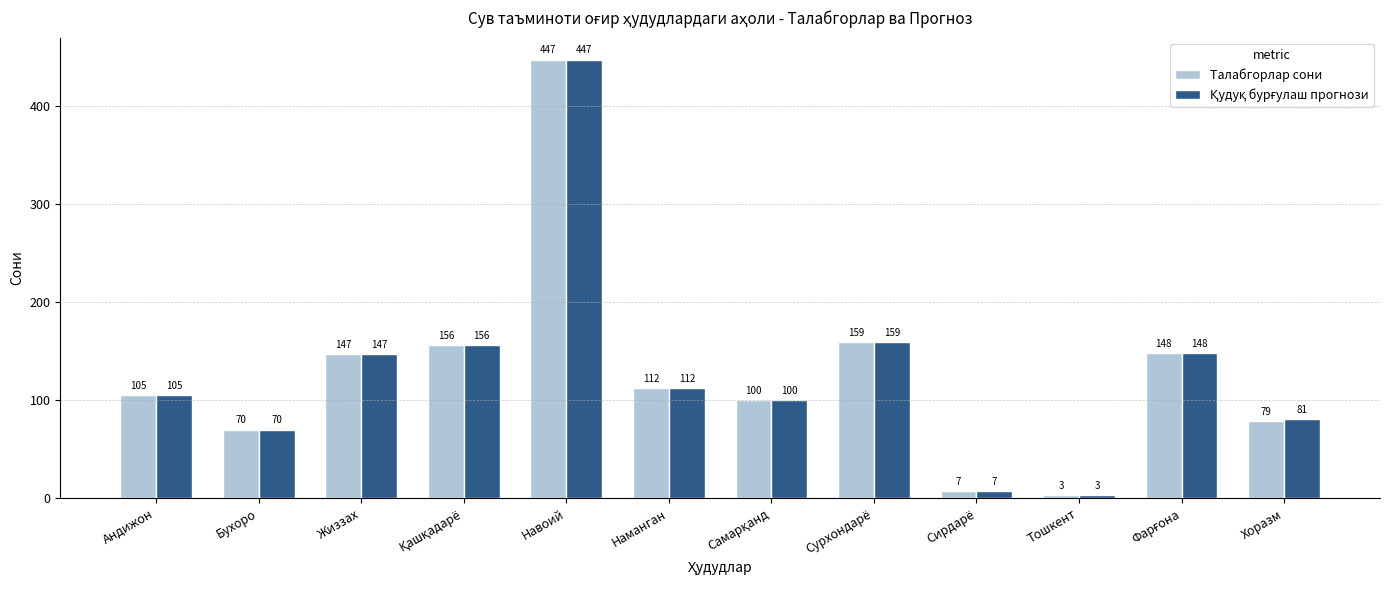

What is the smallest value displayed?

3